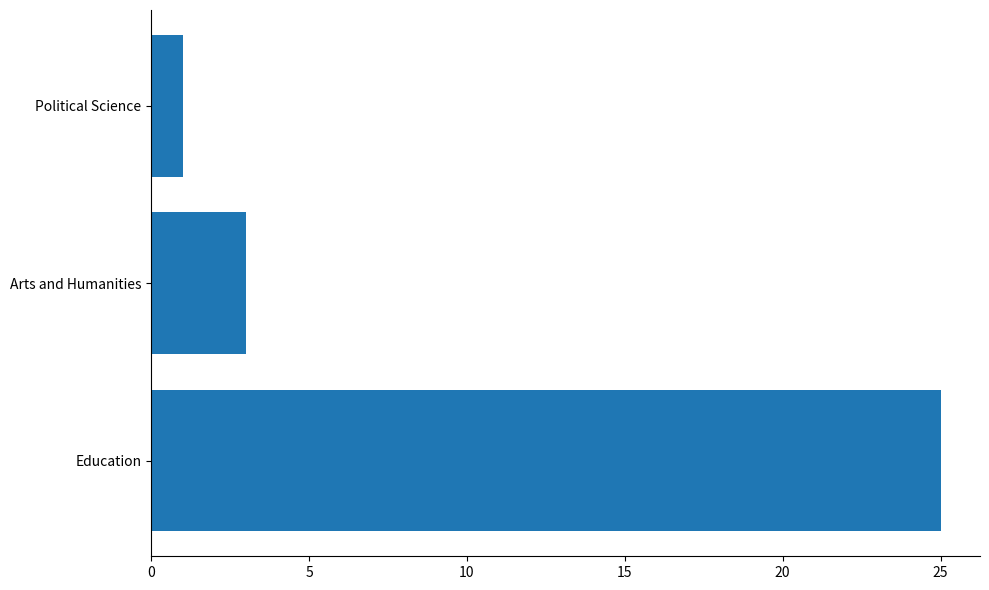

What is the average value?

10